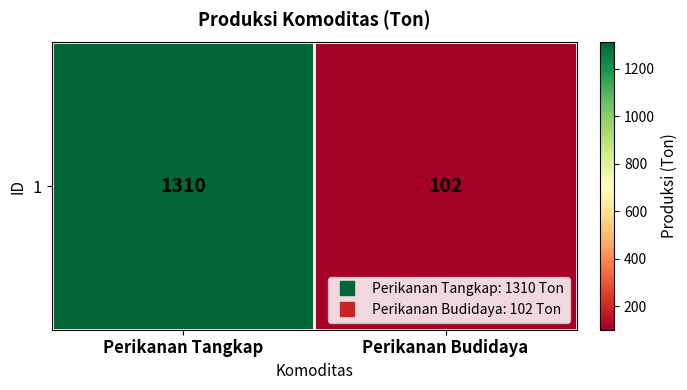

The value at Perikanan Tangkap is 2333. True or false?

False